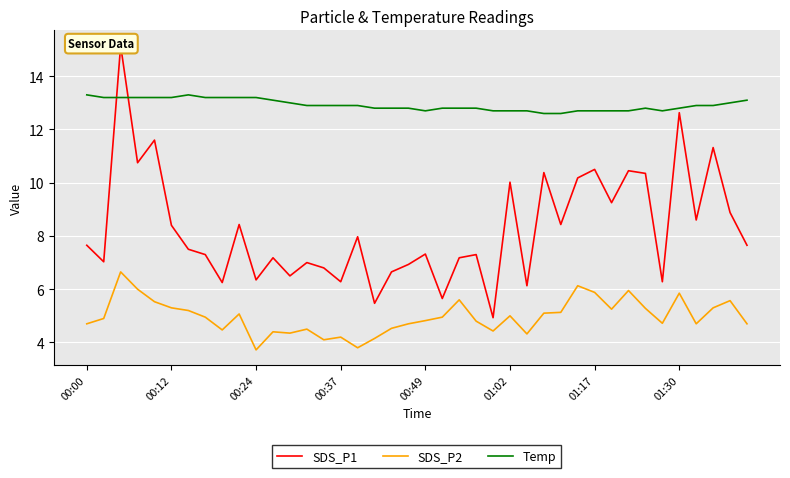

True or false: Temp and SDS_P2 cross at least once.

False